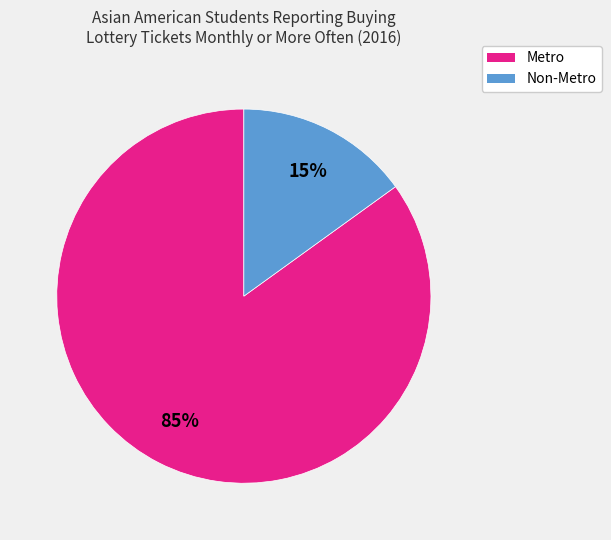

Is it true that Metro is 97% of the pie?

False